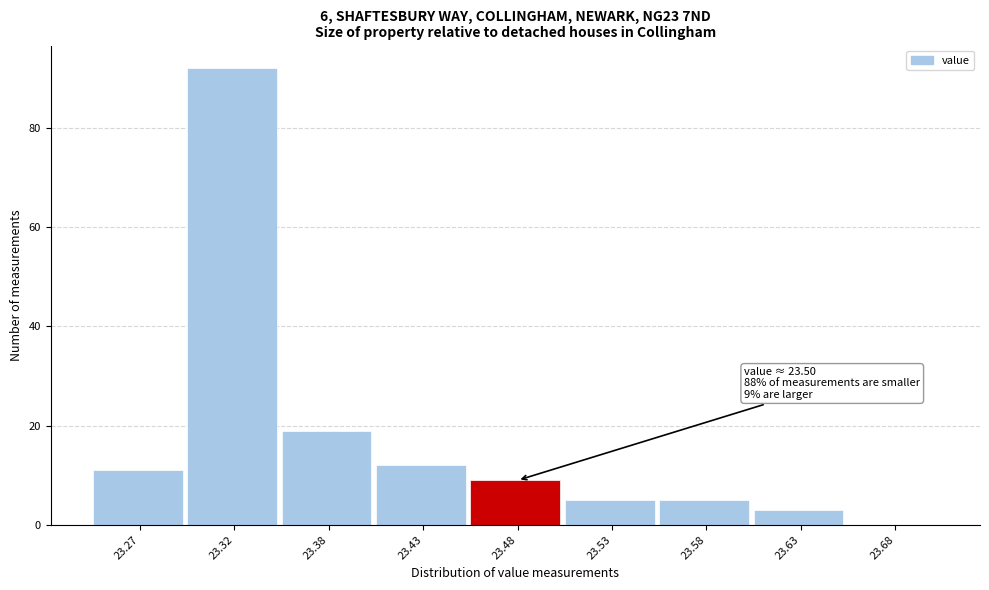

Reading left to right, list all the values displayed in this chart.

23.27=11	23.32=92	23.38=19	23.43=12	23.48=9	23.53=5	23.58=5	23.63=3	23.68=0